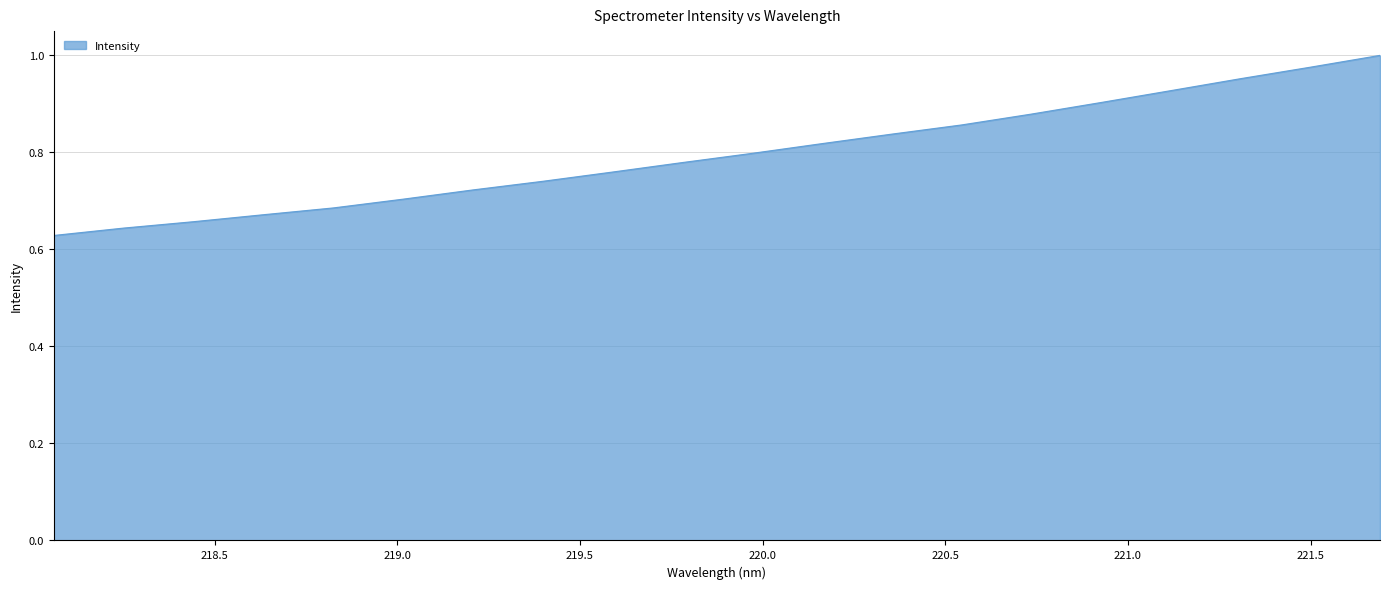

What is the difference between the maximum and minimum values?

0.4